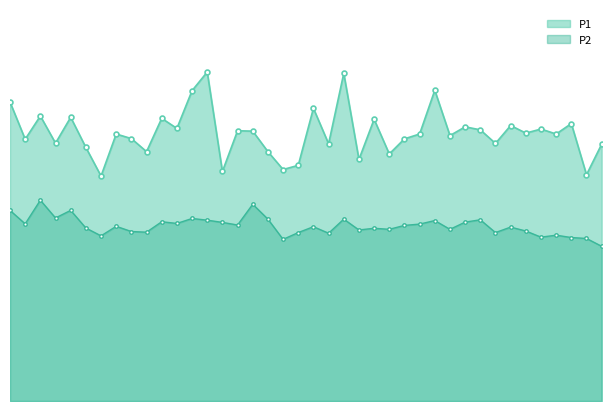

Which category has the highest value in the P1 series?

09:00